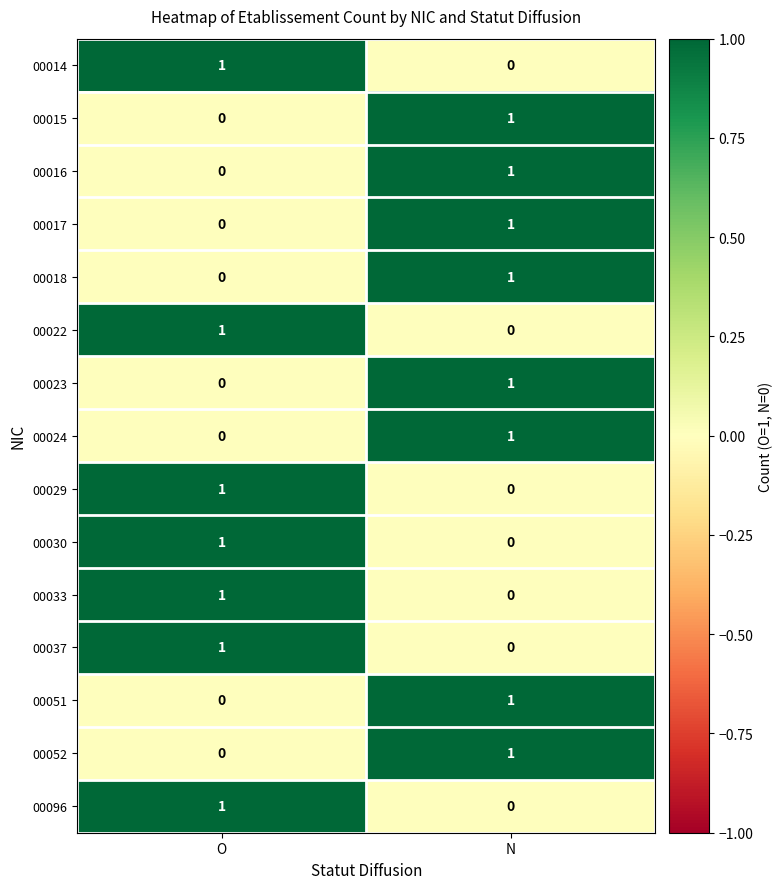

Rank the categories by 00022 value from highest to lowest.

O, N